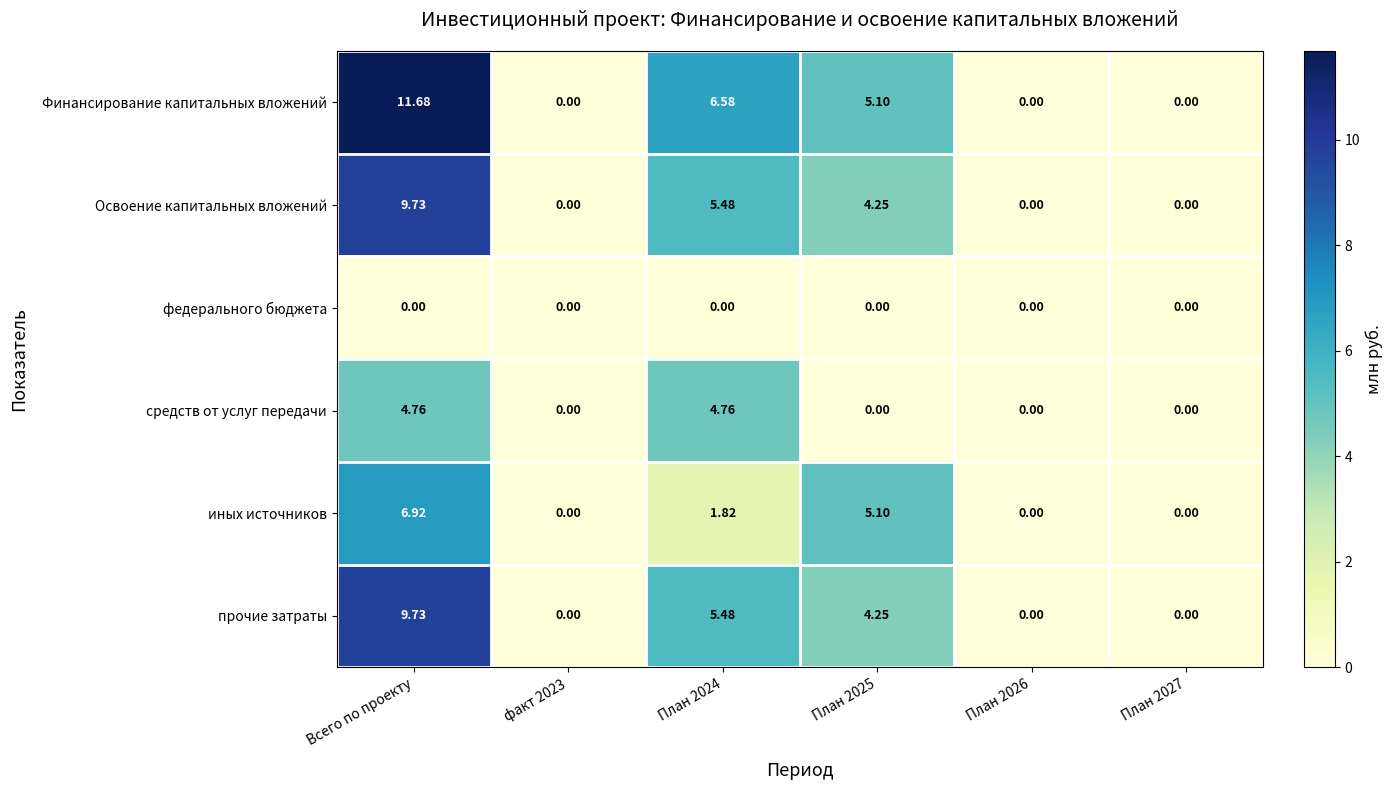

Where does the прочие затраты series first go above 4?

Всего по проекту